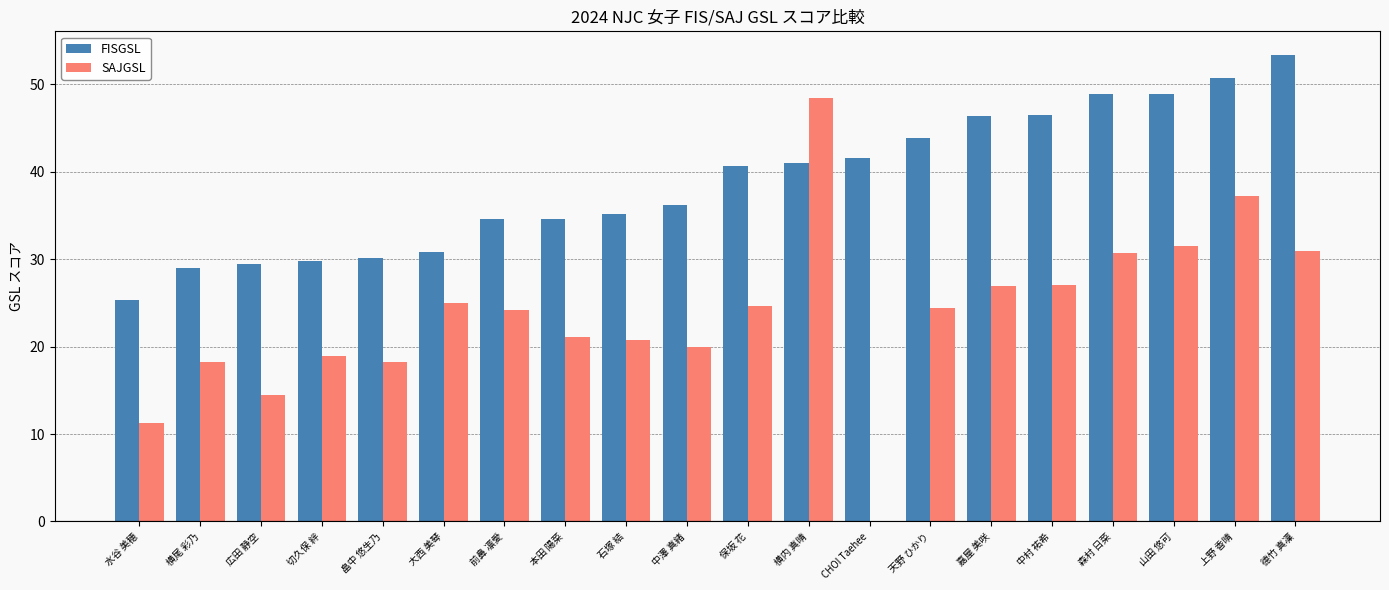

At which category is the sum across all series the highest?

横内 真晴